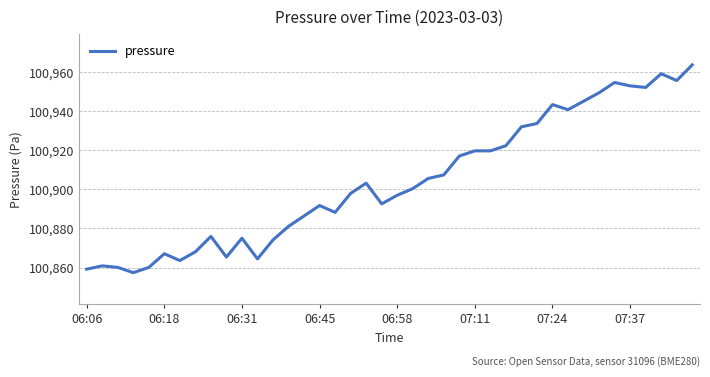

What is the smallest value displayed?

100857.4